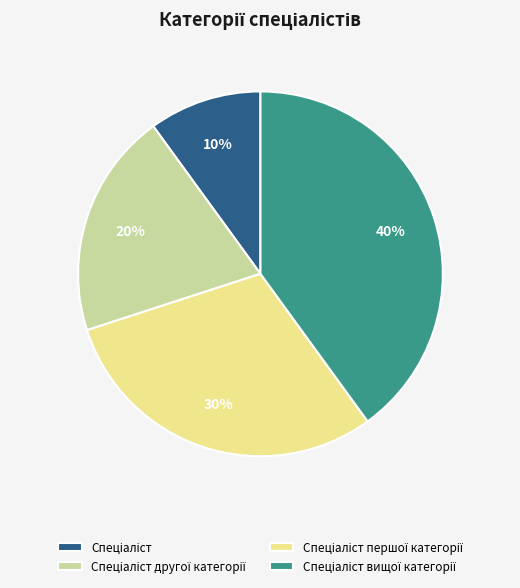

To the nearest percent, what is the difference between the largest and smallest slice percentages?

30%